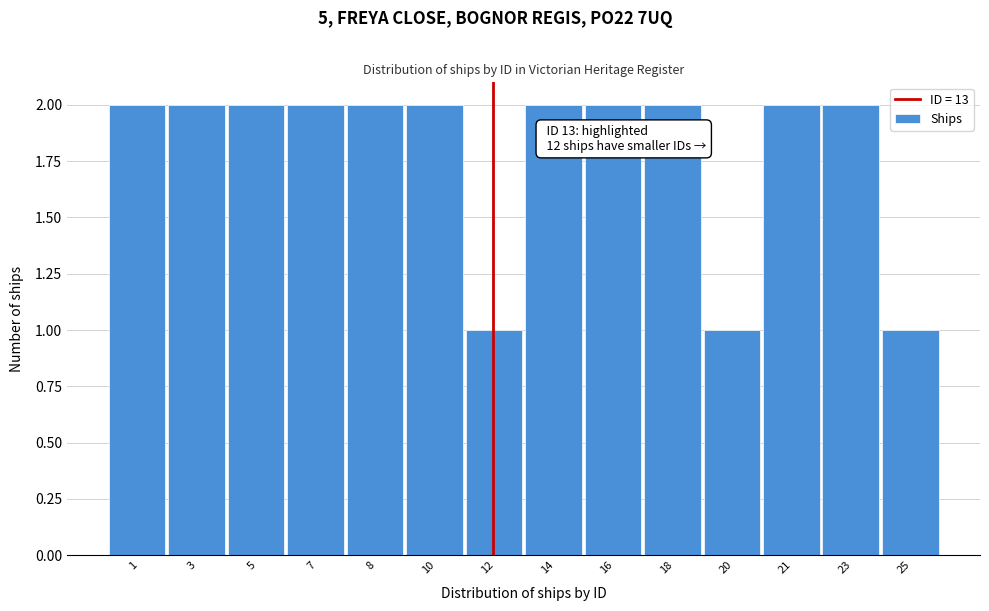

Reading left to right, transcribe all the data shown in this chart.

1=2	3=2	5=2	7=2	8=2	10=2	12=1	14=2	16=2	18=2	20=1	21=2	23=2	25=1